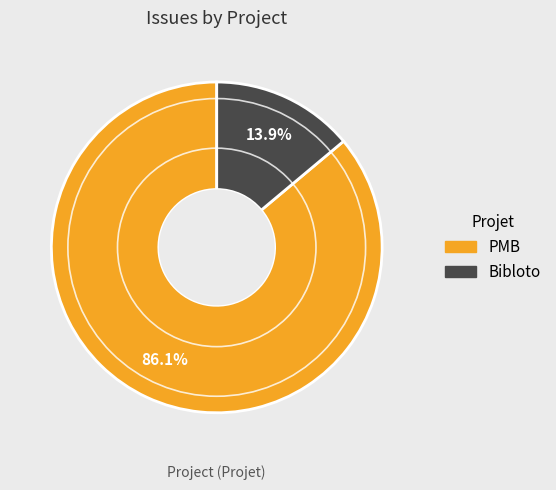

What percentage do PMB and Bibloto together represent?

100.0%